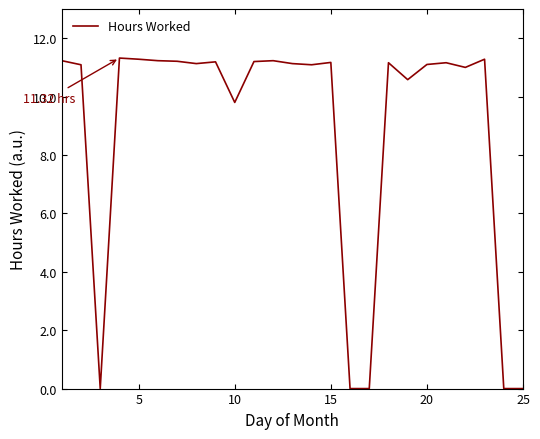

What is the average value?

8.9